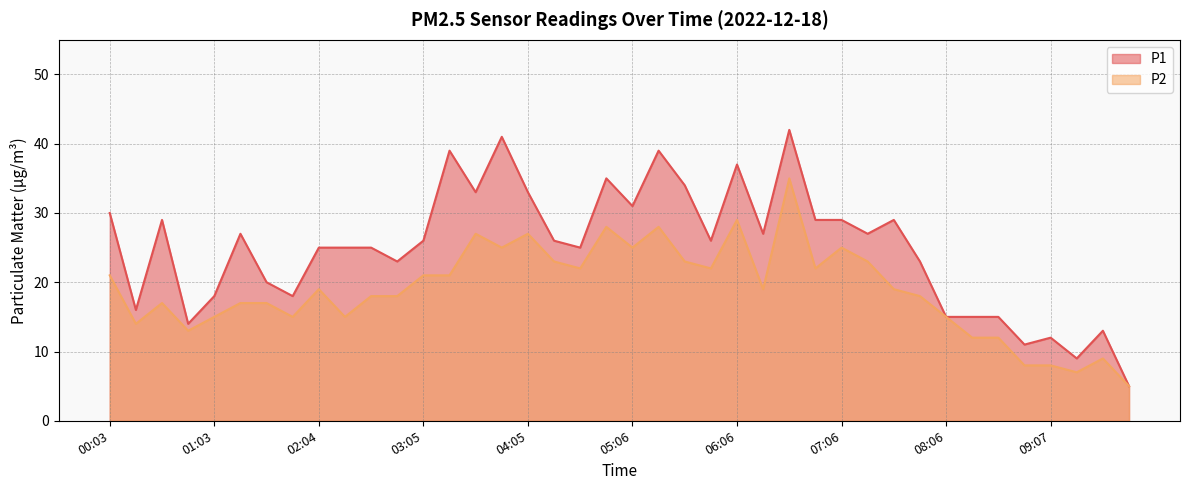

Reading right to left, extract all data points from this chart.

P1: 5	13	9	12	11	15	15	15	23	29	27	29	29	42	27	37	26	34	39	31	35	25	26	33	41	33	39	26	23	25	25	25	18	20	27	18	14	29	16	30
P2: 5	9	7	8	8	12	12	15	18	19	23	25	22	35	19	29	22	23	28	25	28	22	23	27	25	27	21	21	18	18	15	19	15	17	17	15	13	17	14	21